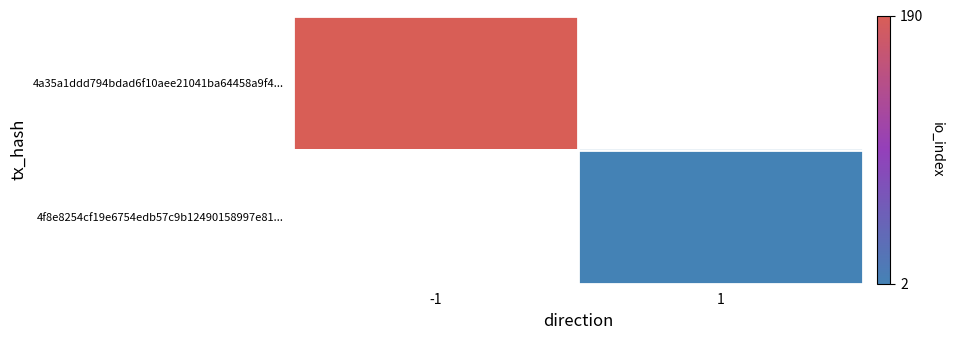

True or false: 4f8e8254cf19e6754edb57c9b12490158997e81... has a value of 2.0 at 1.

True